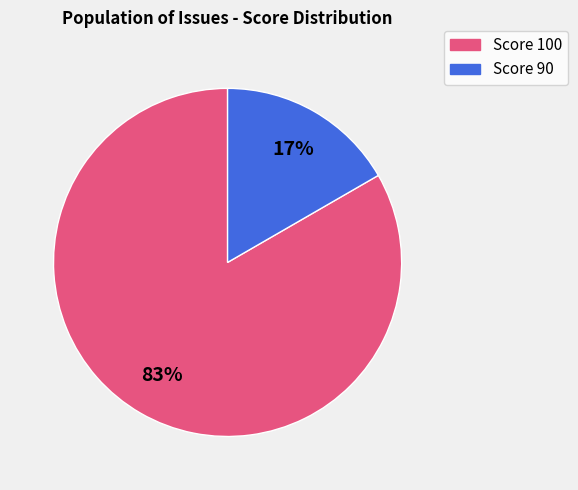

How many segments does this pie chart have?

2